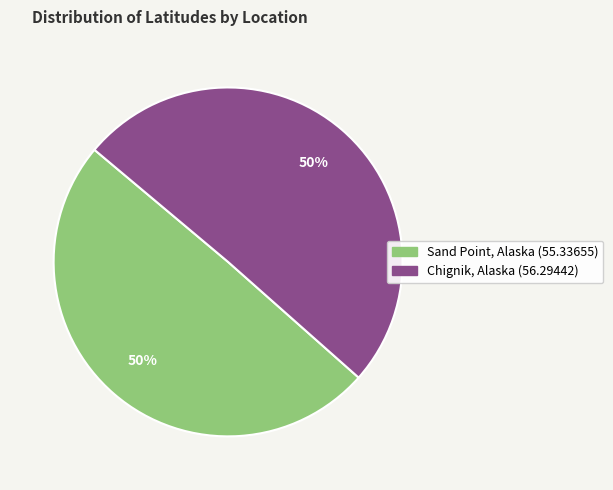

What is the ratio of the value at Chignik, Alaska (56.29442) to the value at Sand Point, Alaska (55.33655)?

1.0